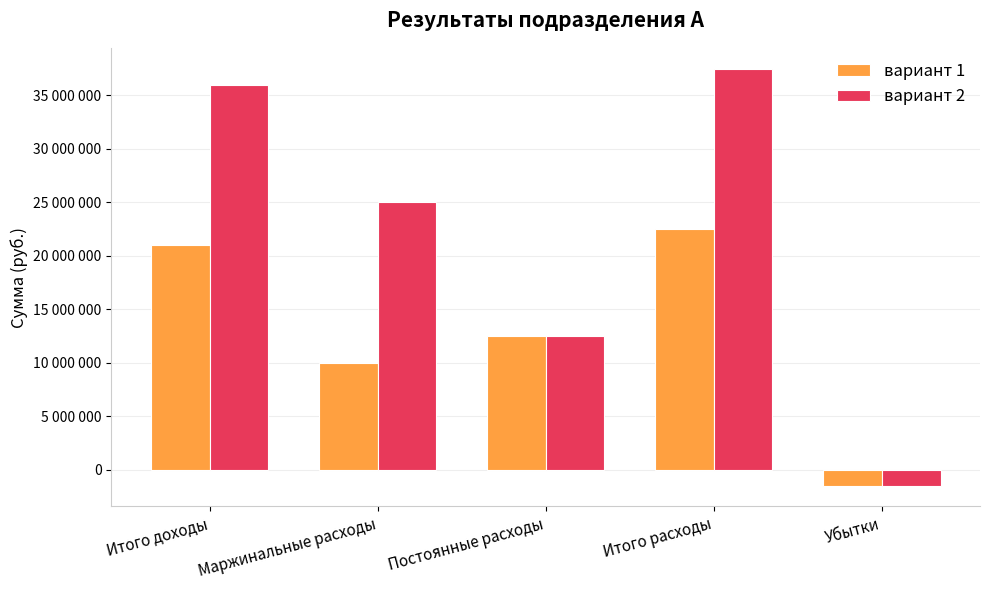

What are all the series names shown in the legend?

вариант 1, вариант 2